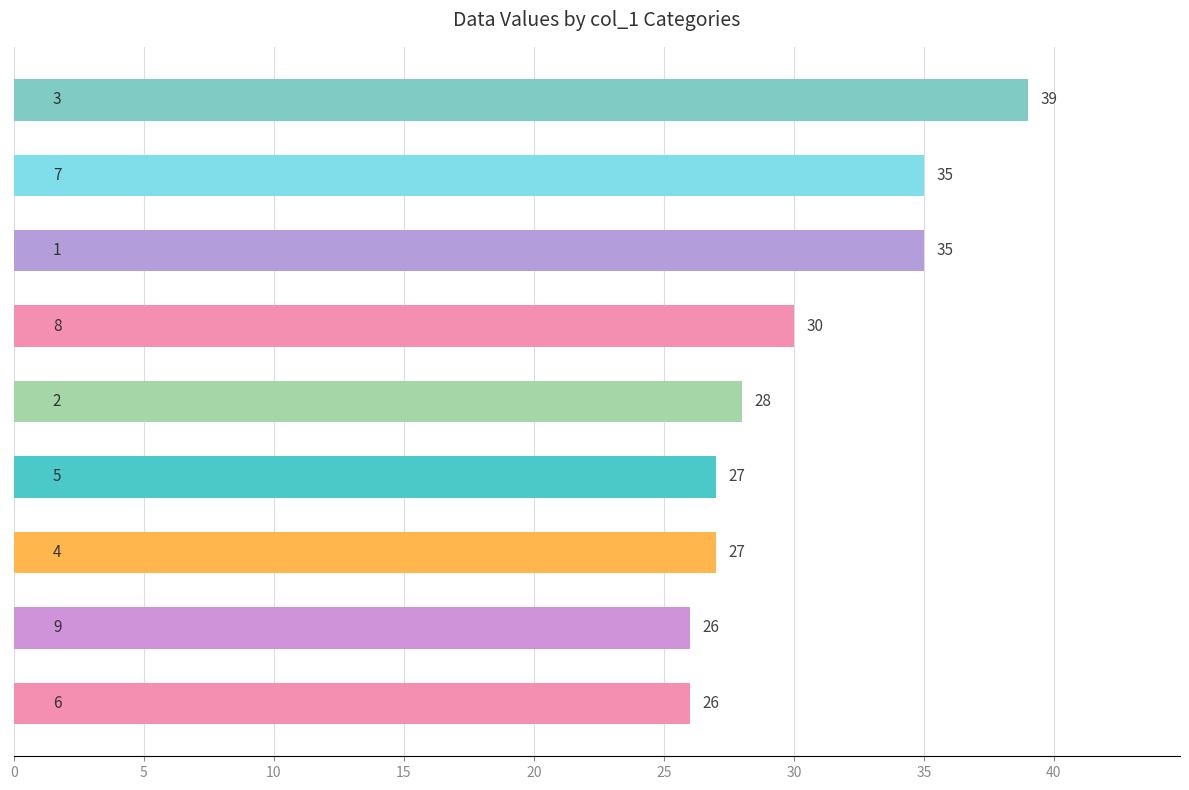

Reading top to bottom, transcribe all the data shown in this chart.

39	35	35	30	28	27	27	26	26